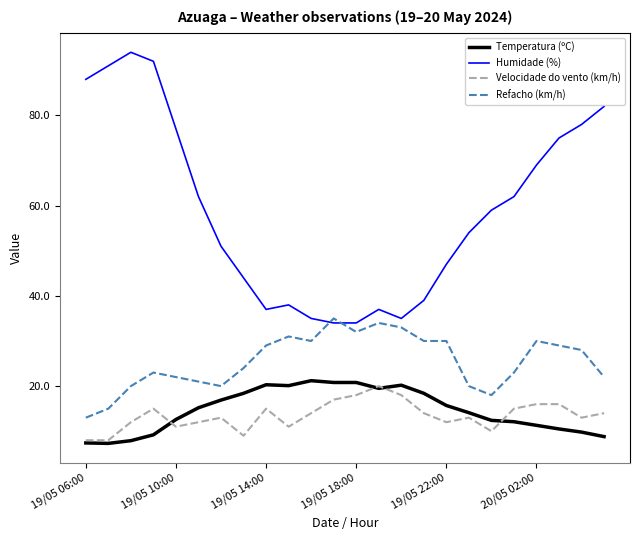

Rank the series by their maximum value, from lowest to highest.

Velocidade do vento (km/h), Temperatura (ºC), Refacho (km/h), Humidade (%)